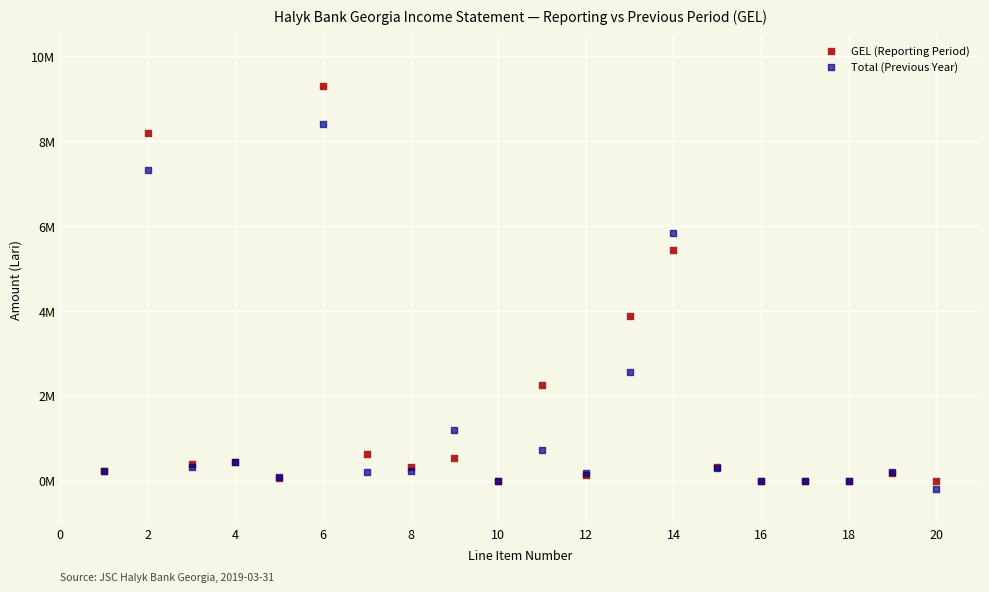

What are all the series names shown in the legend?

GEL (Reporting Period), Total (Previous Year)